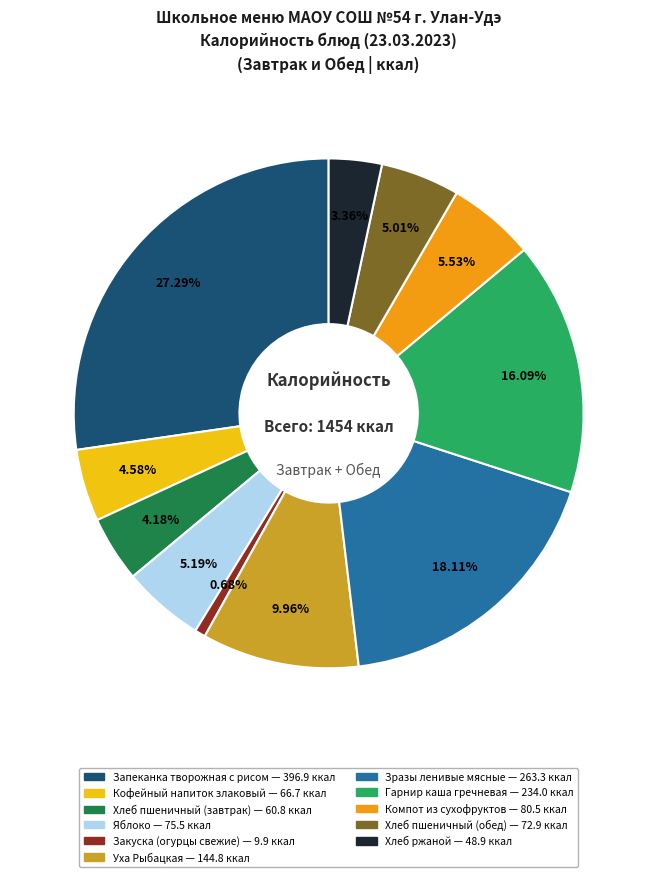

Is it true that Закуска (огурцы свежие) is 1% of the pie?

True